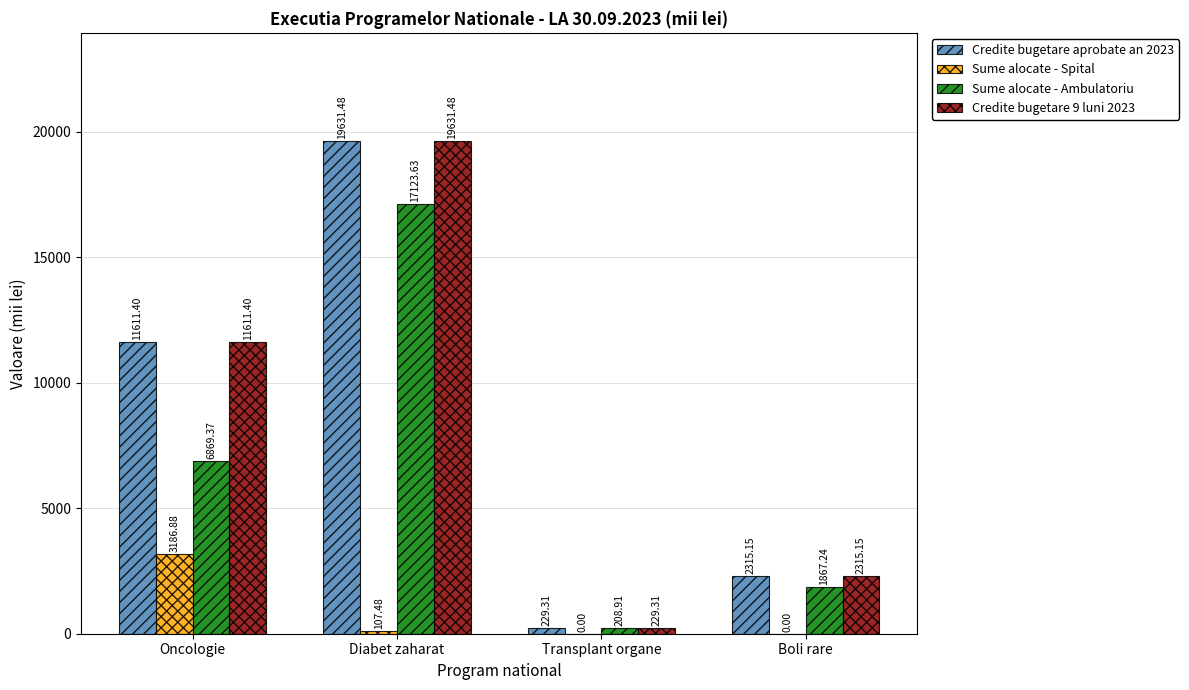

Is it true that Sume alocate - Ambulatoriu equals 470.5 at Boli rare?

False